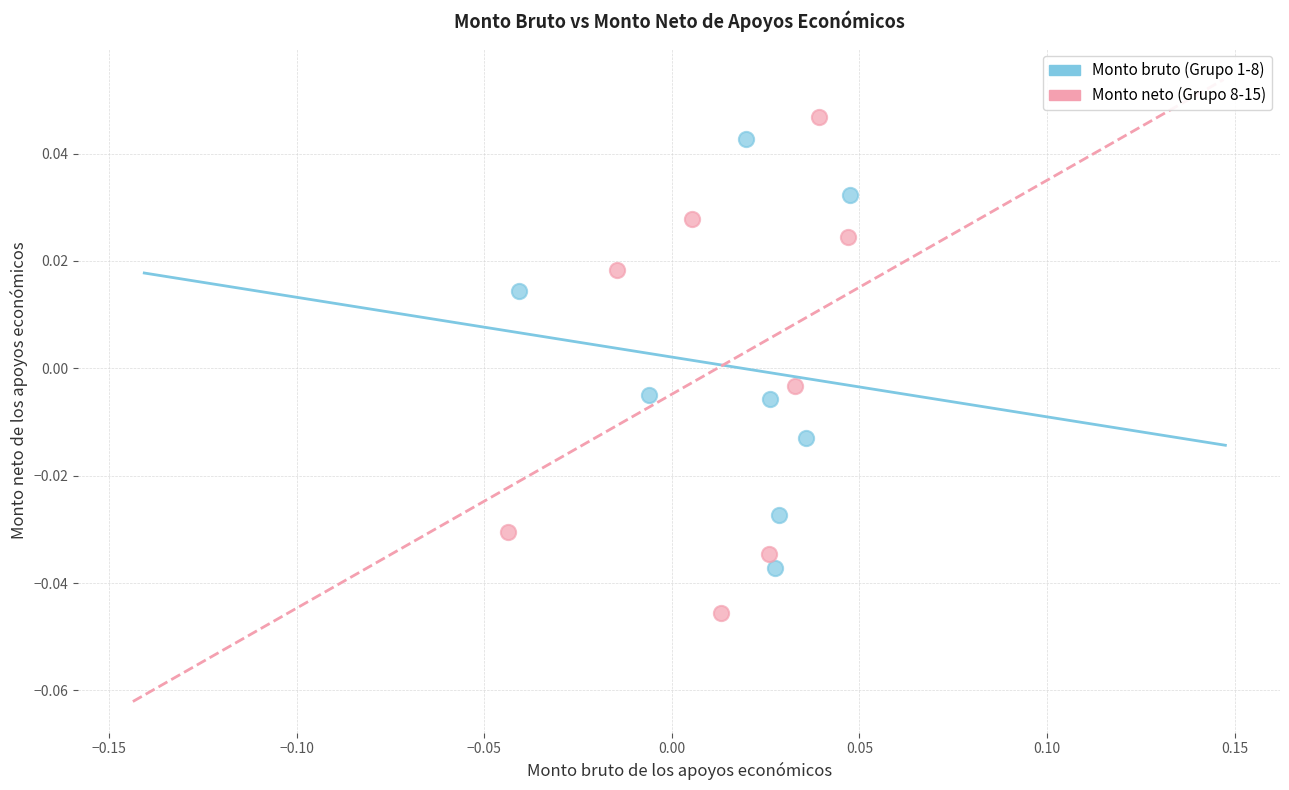

Which series contains the lowest Y value?

Monto neto (Grupo 8-15)